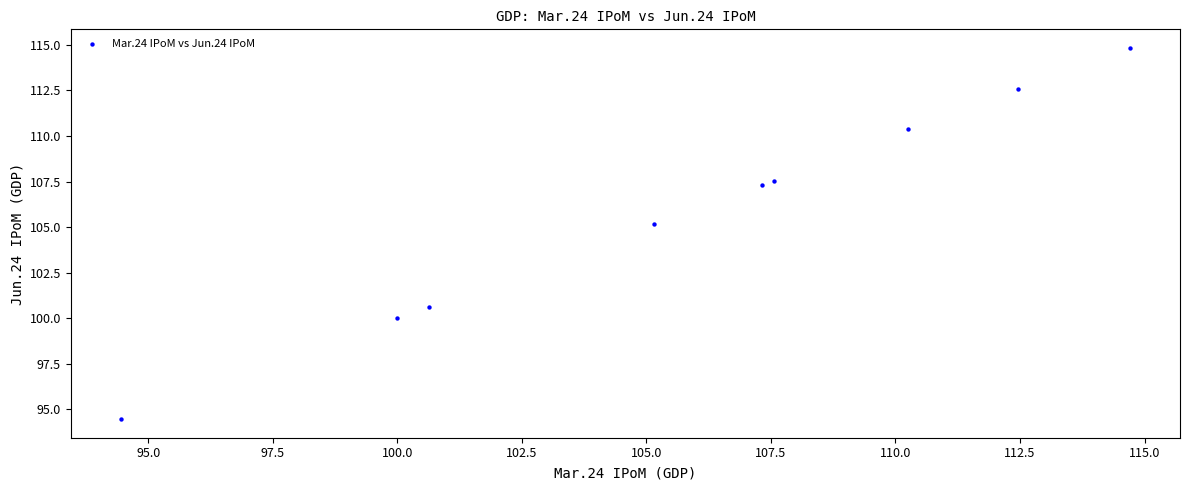

What Y value in the scatter plot is closest to 104?

105.2